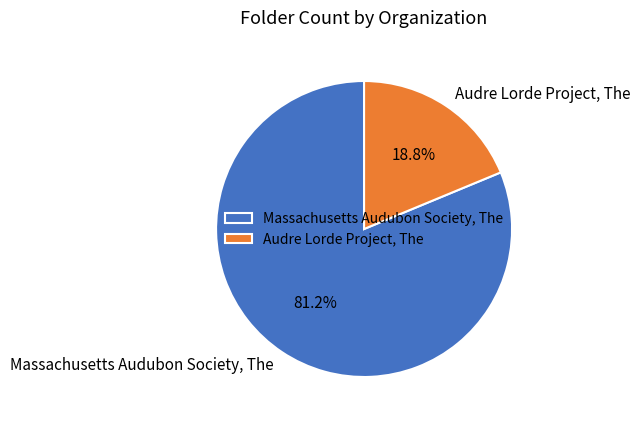

What is the largest slice in the pie chart?

Massachusetts Audubon Society, The